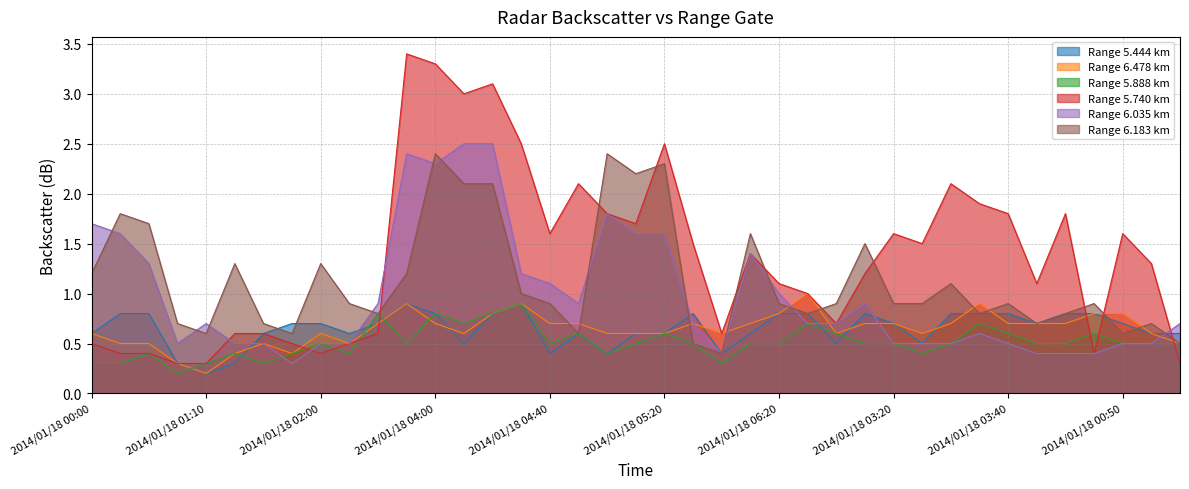

At which category is the sum across all series the highest?

2014/01/18 04:00